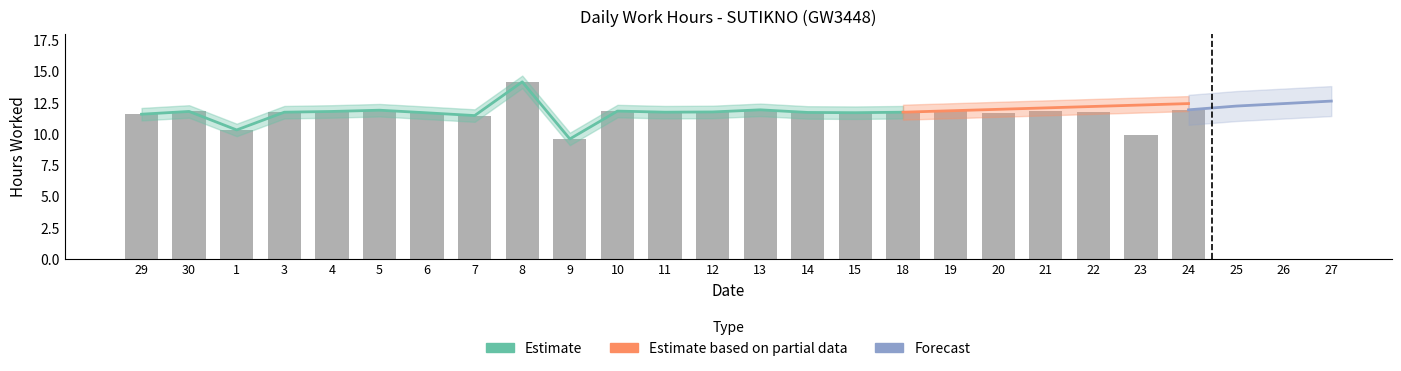

Which has a higher value, 15 or 22?

22